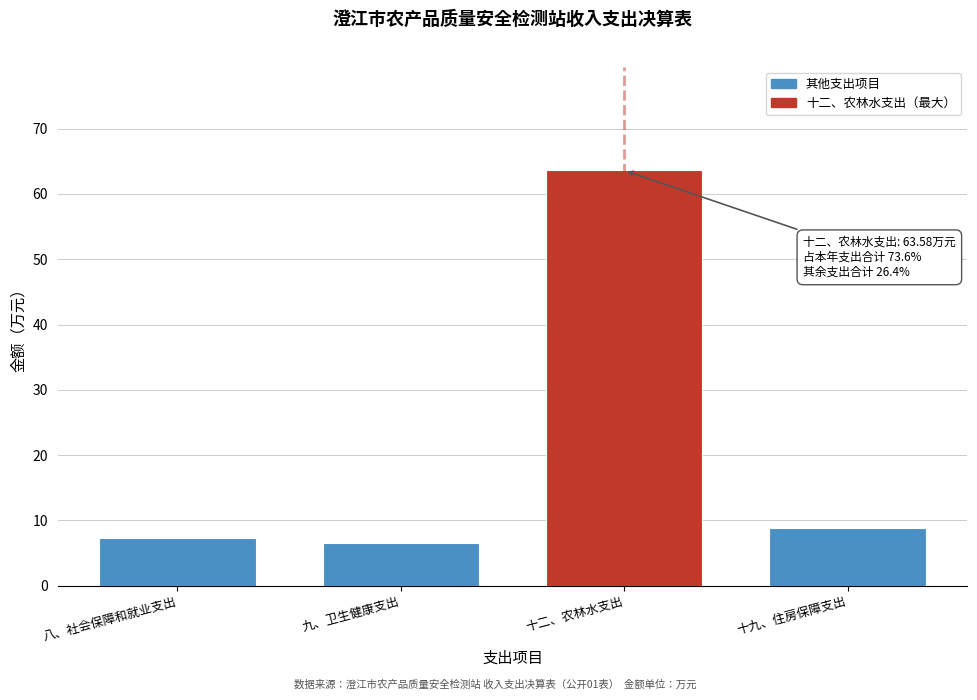

Reading right to left, list all the values displayed in this chart.

8.8	63.6	6.6	7.4